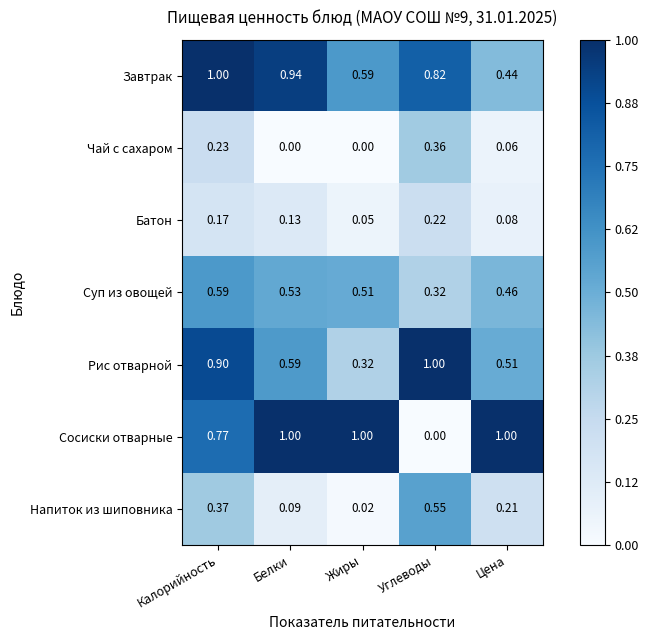

What is the difference between the highest and lowest values at Жиры?

1.0